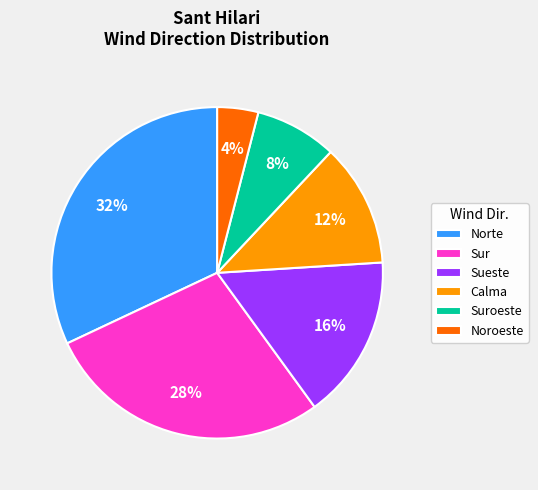

What is the smallest slice in the pie chart?

Noroeste